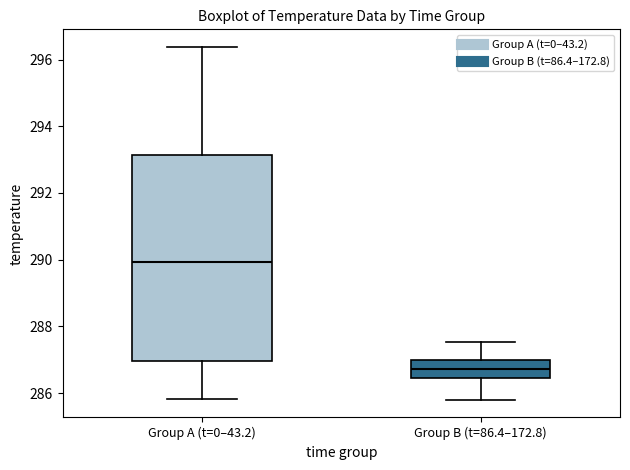

Which box is the tallest, from its lower edge to its upper edge?

Group A (t=0–43.2)